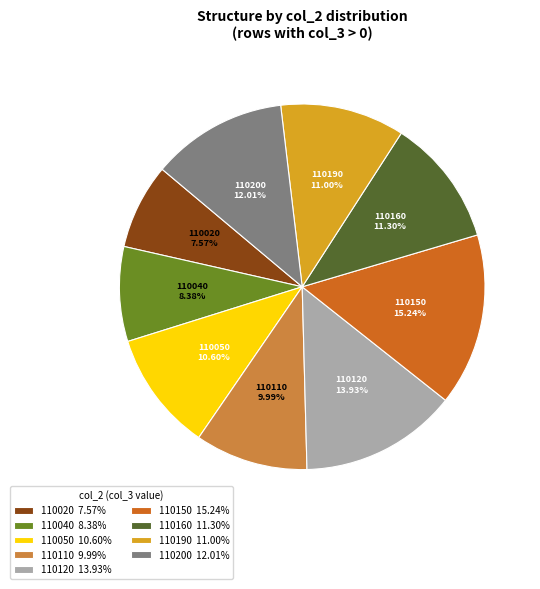

Combined, do 110050 and 110040 account for over 50%?

No